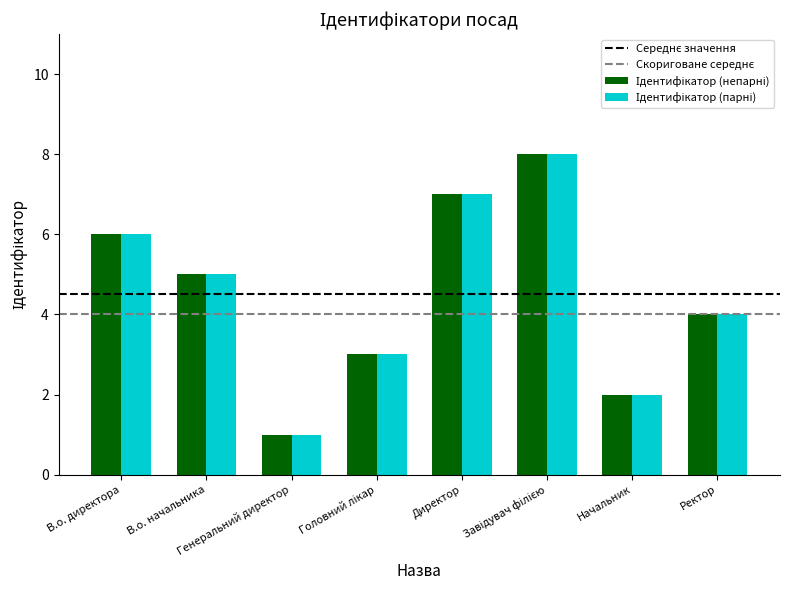

How many bars are there in each group?

2